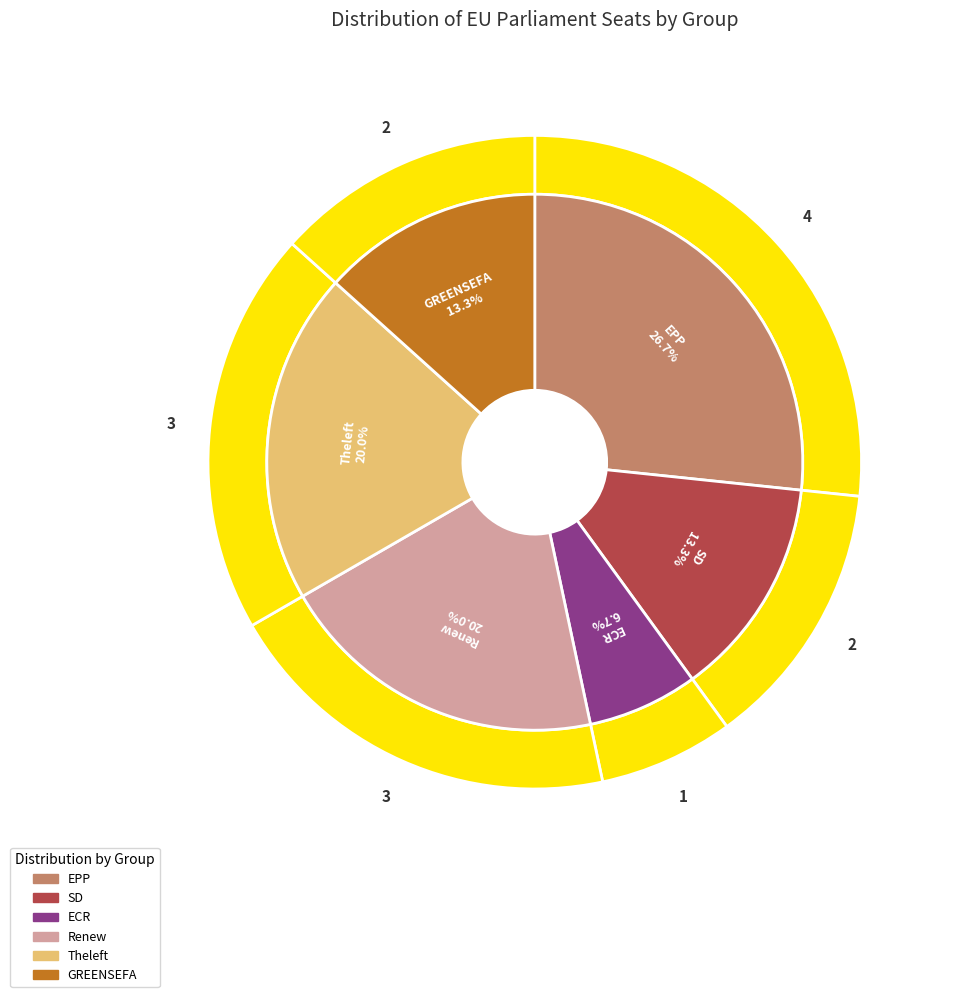

Does any single category account for the majority?

No